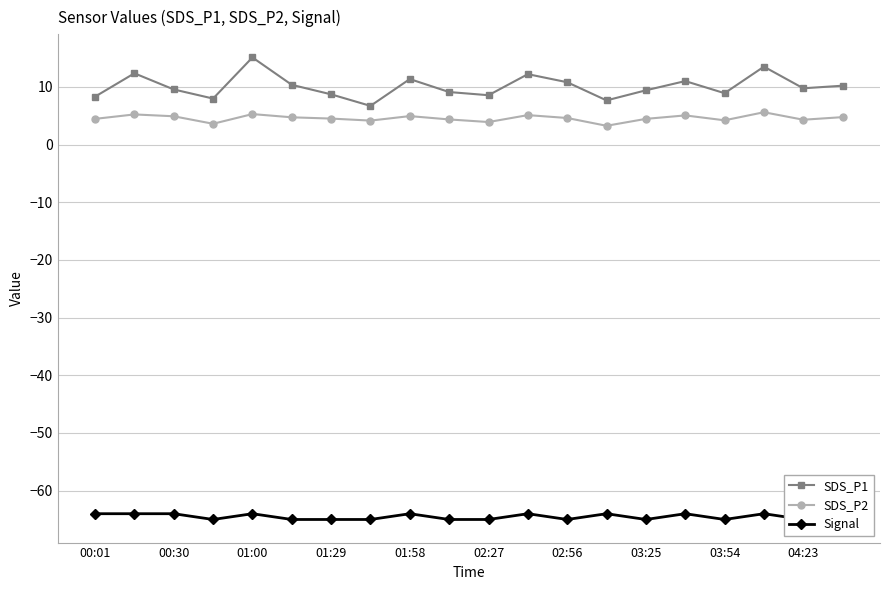

How many data points in Signal are less than -64?

10